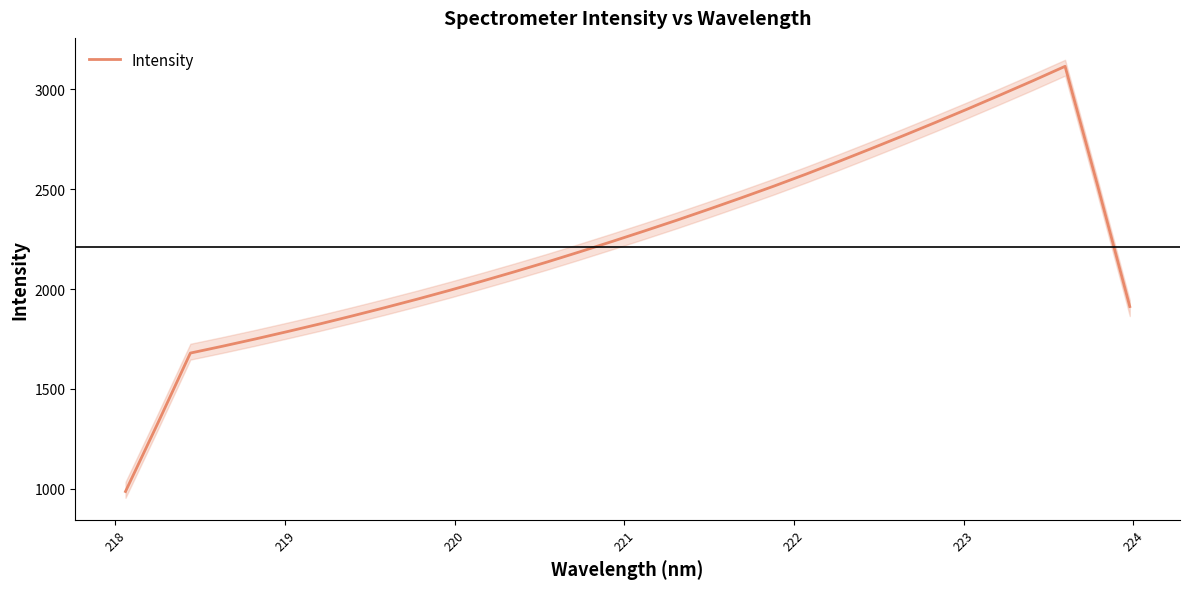

What is the minimum value for Intensity?

987.1